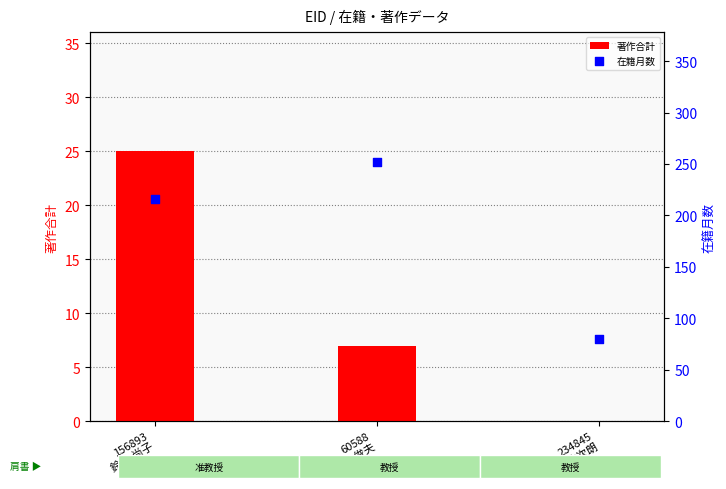

Which series has the largest total across all categories?

在籍月数